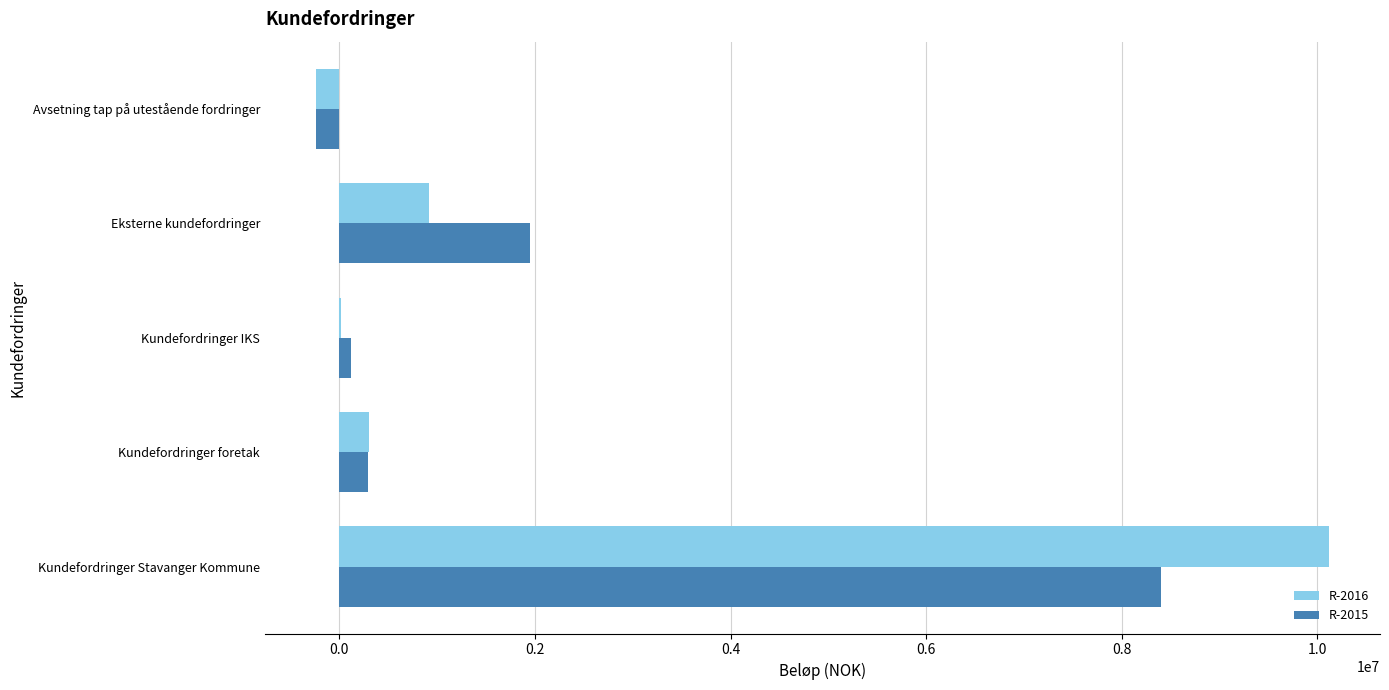

Which series has the widest spread of values?

R-2016